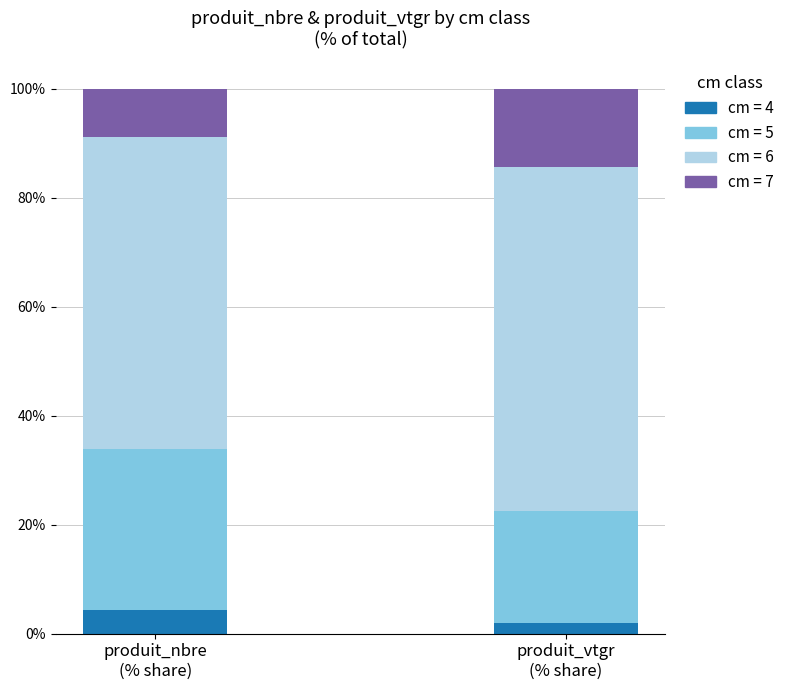

What is the smallest value displayed?

2.0